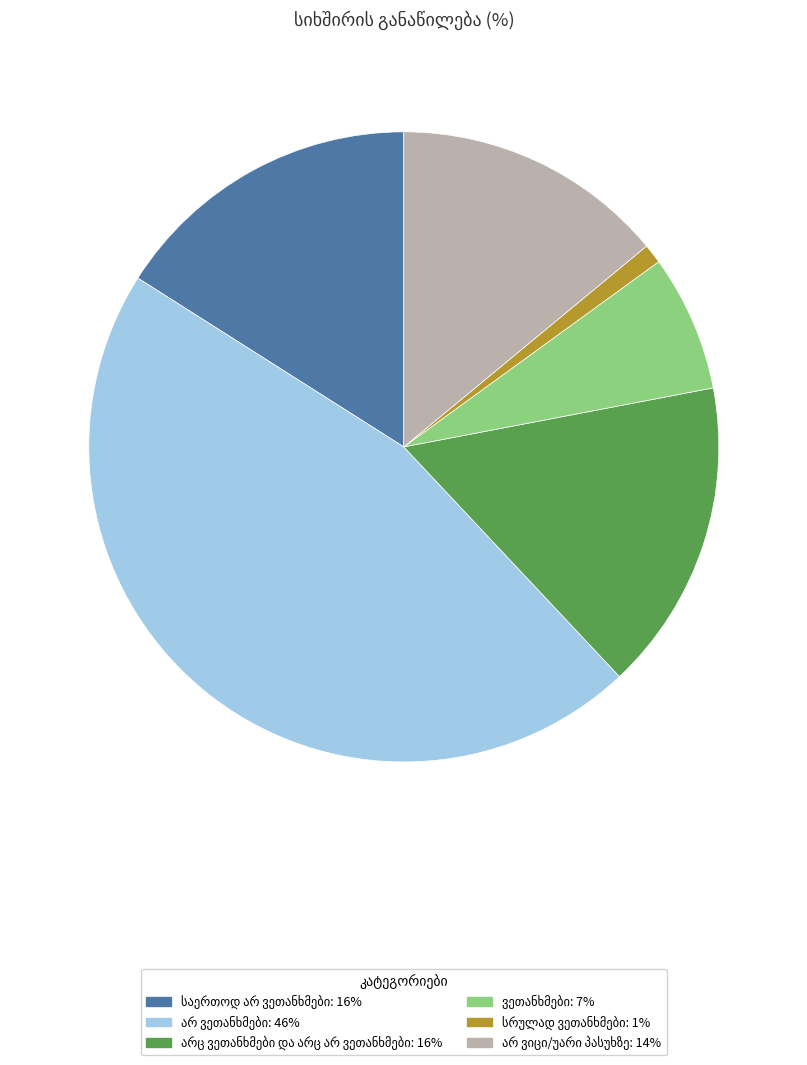

Does any single category account for the majority?

No